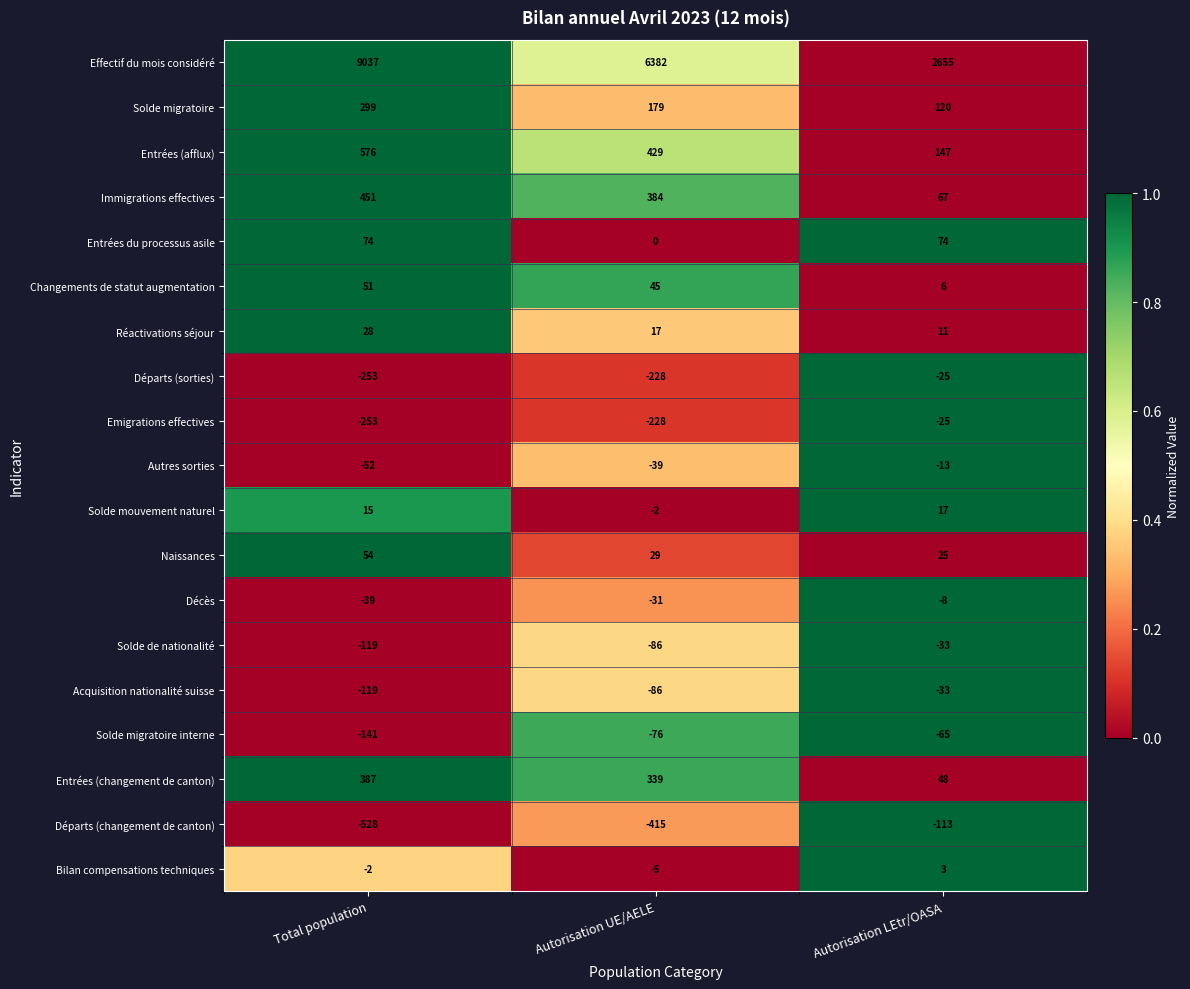

What is the spread (max minus min) of values at Total population?

9565